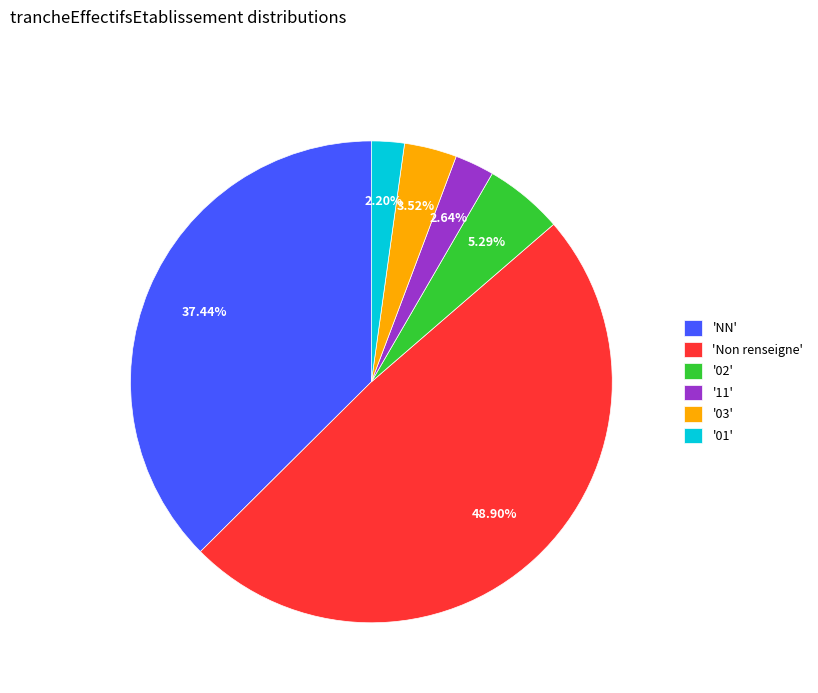

Does any single category account for the majority?

No